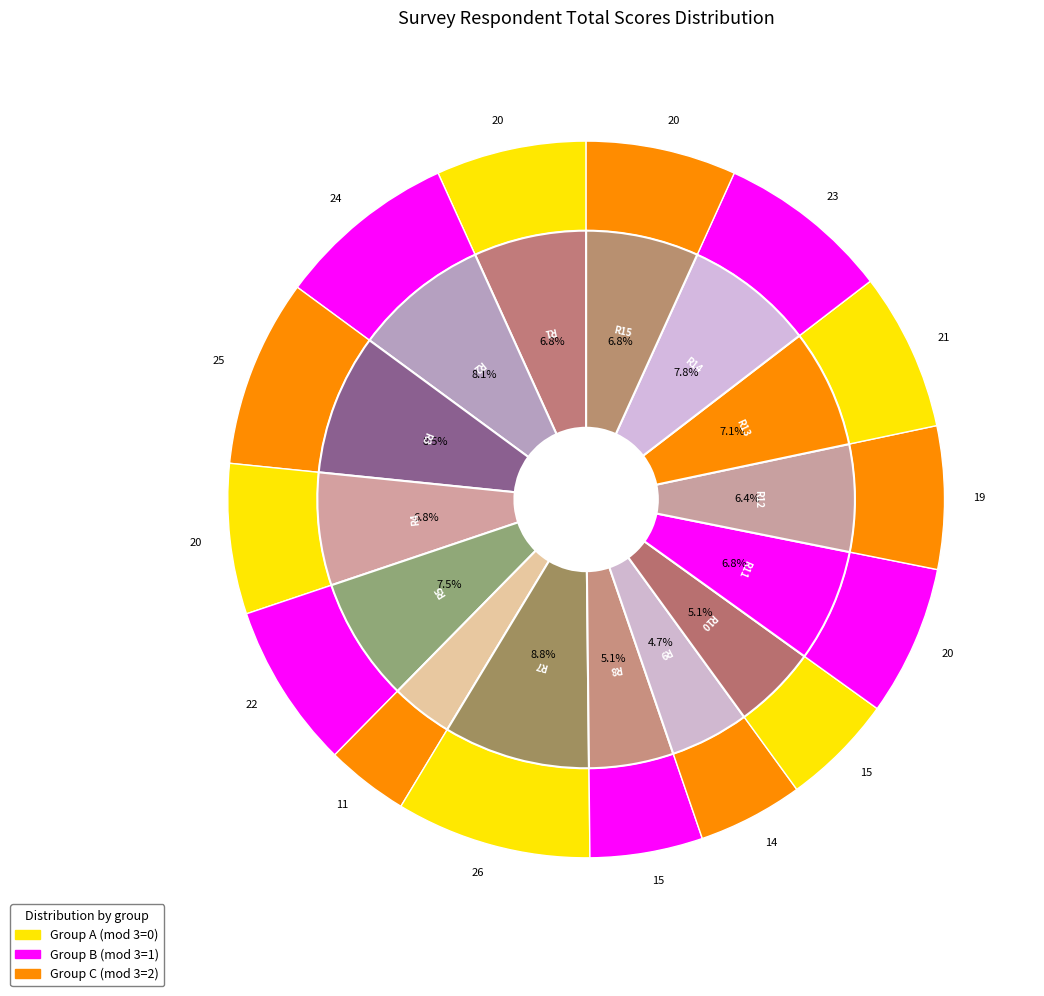

Approximately how many times larger is the value at Respondent 10 compared to Respondent 5?

0.7